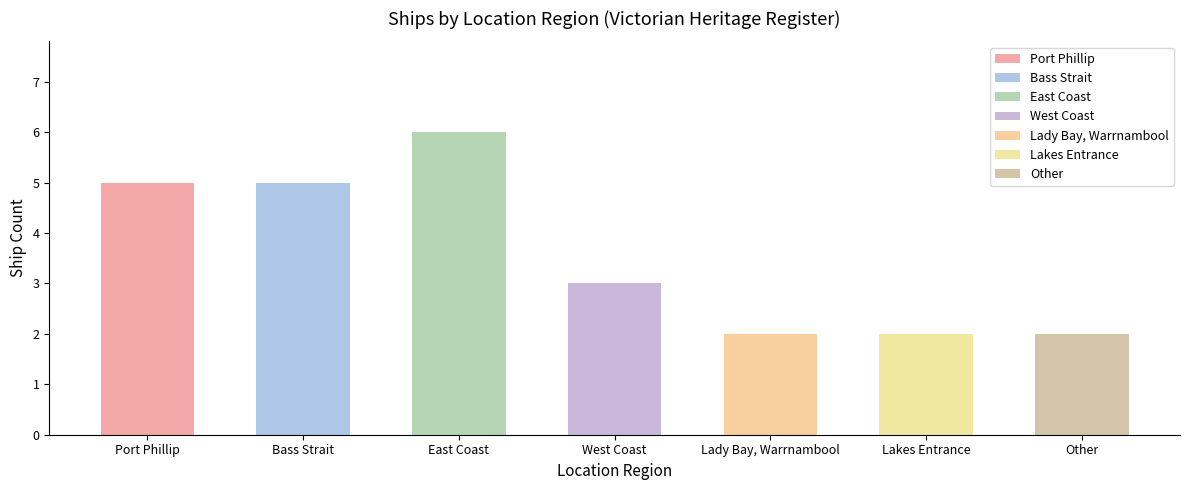

Read the value at Port Phillip.

5